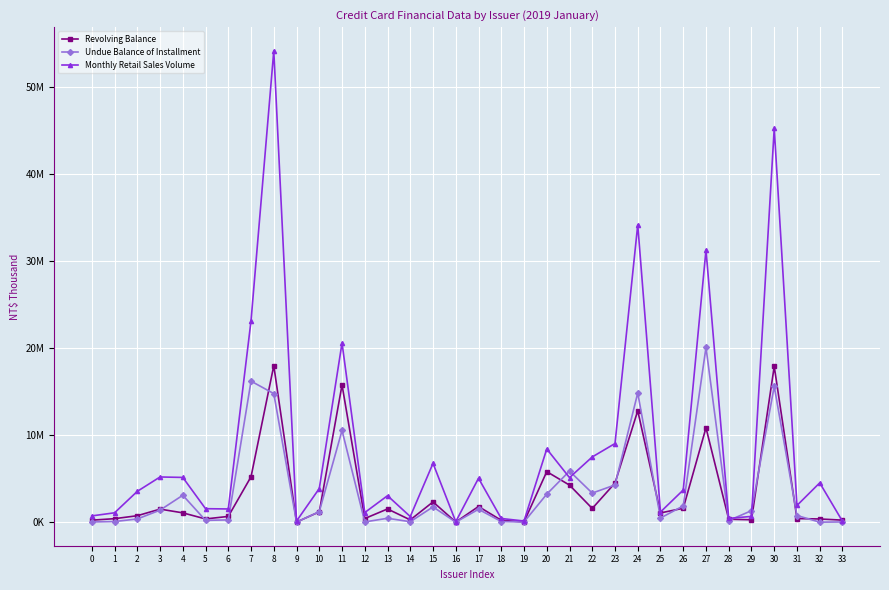

Is this an area chart (filled region under the line)?

No